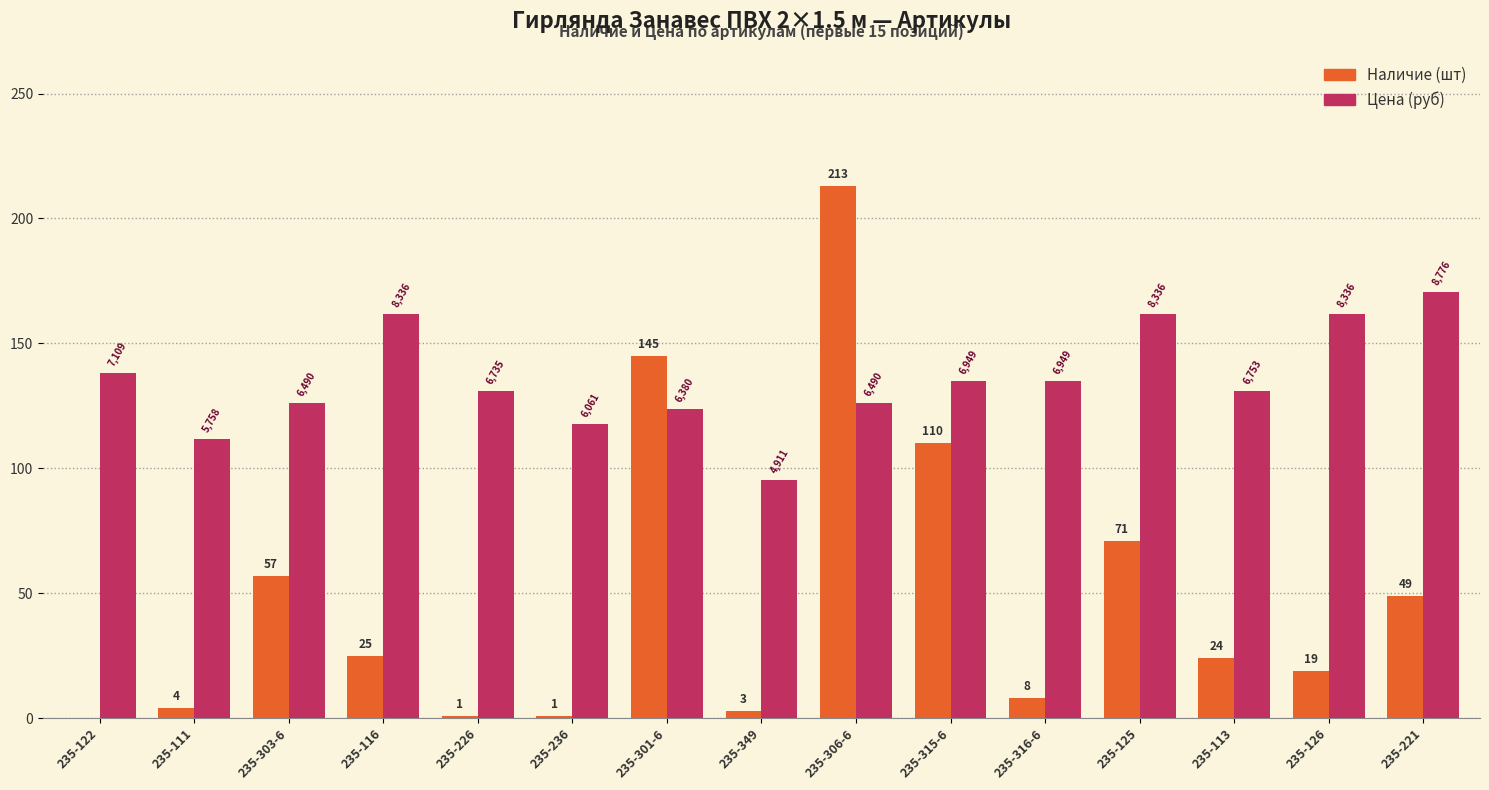

What is the difference between the highest and lowest values at 235-221?

121.4